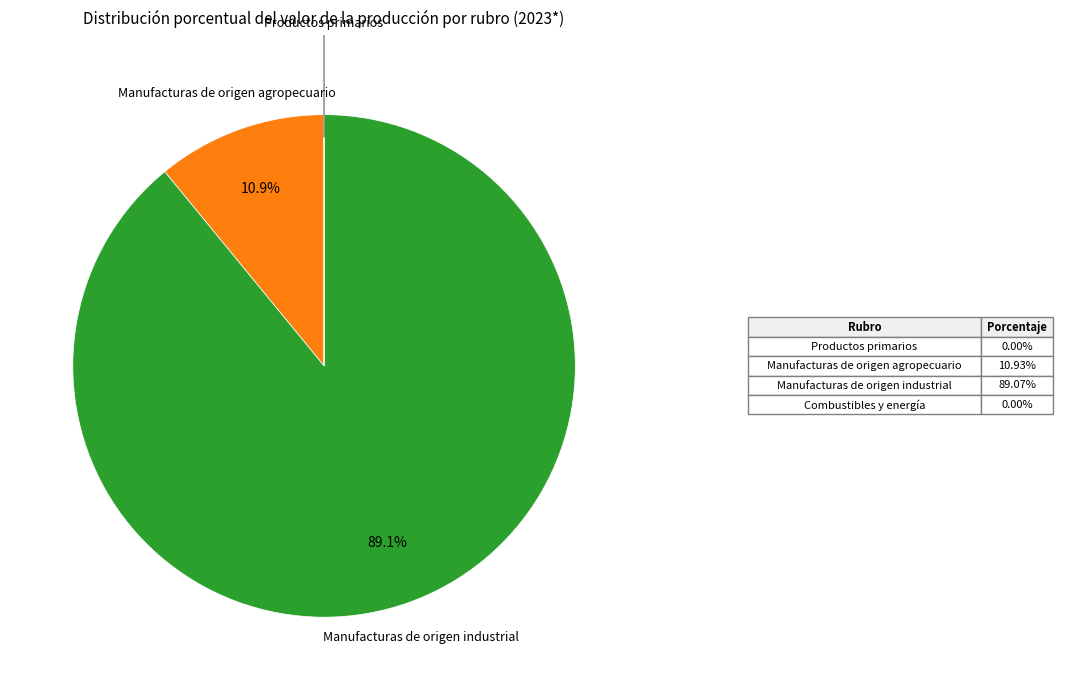

Is there any slice that represents more than half of the pie?

Yes